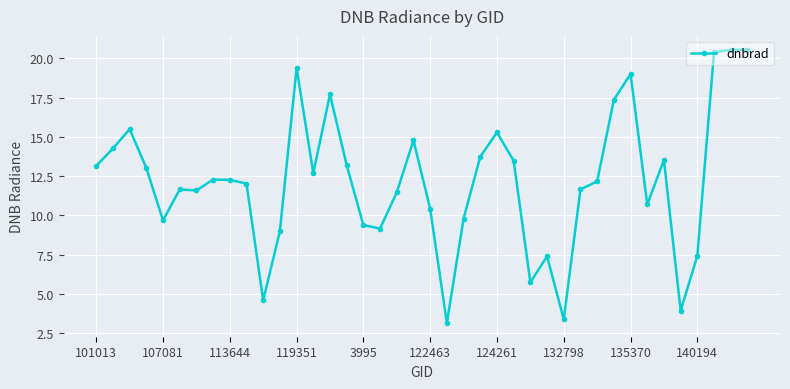

True or false: there are more than 1 points higher than both neighbors.

True